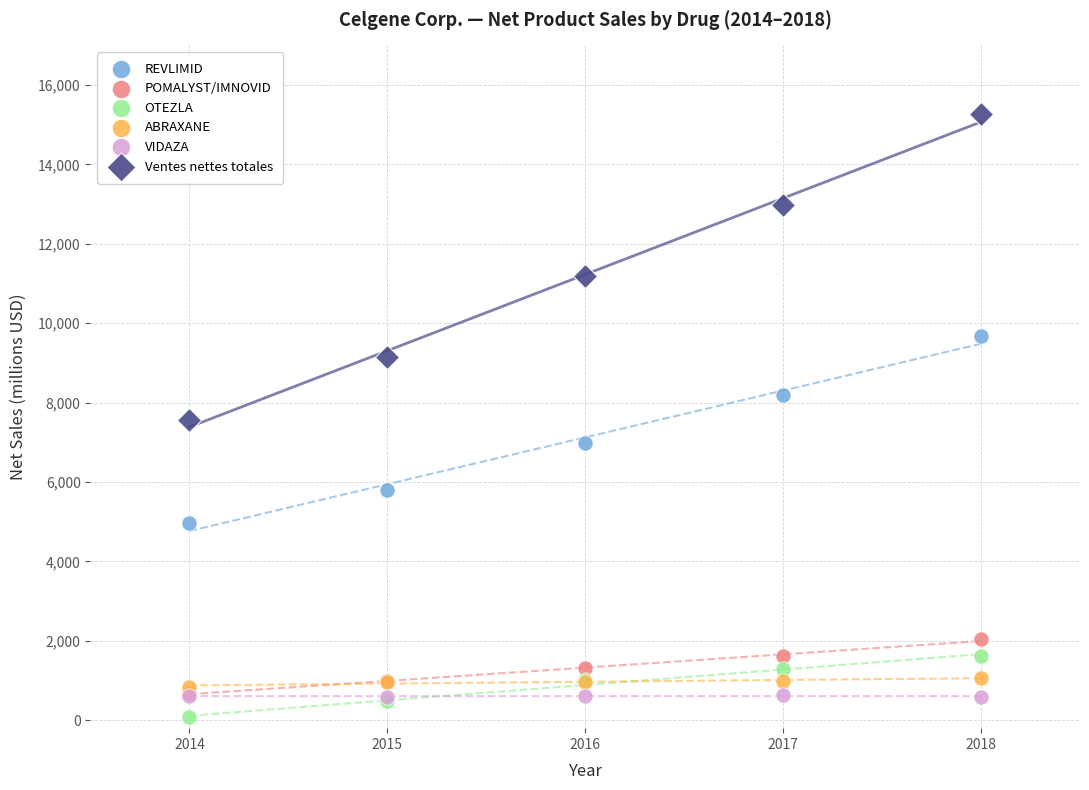

Which series has the largest Y range (max minus min)?

Ventes nettes totales